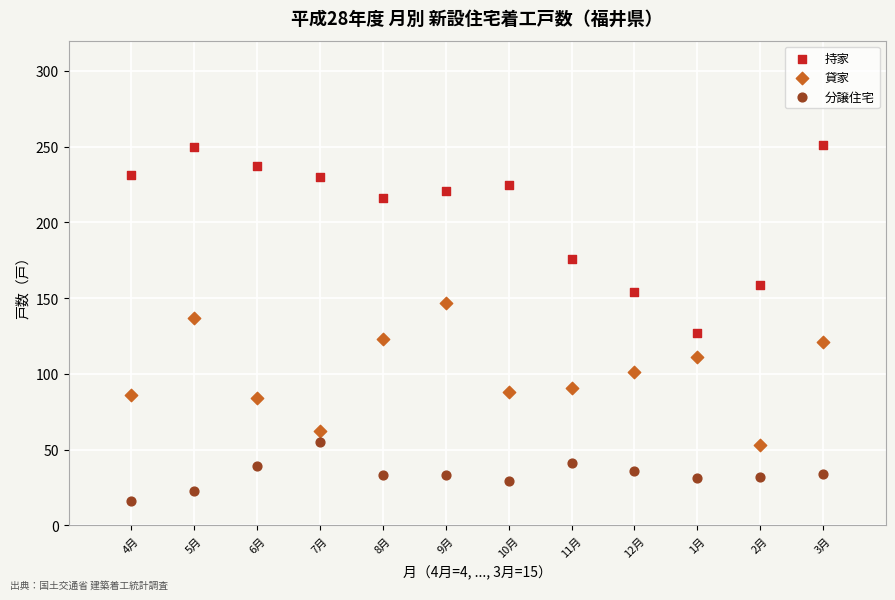

Across all data points, what is the range of X values (max minus min)?

11